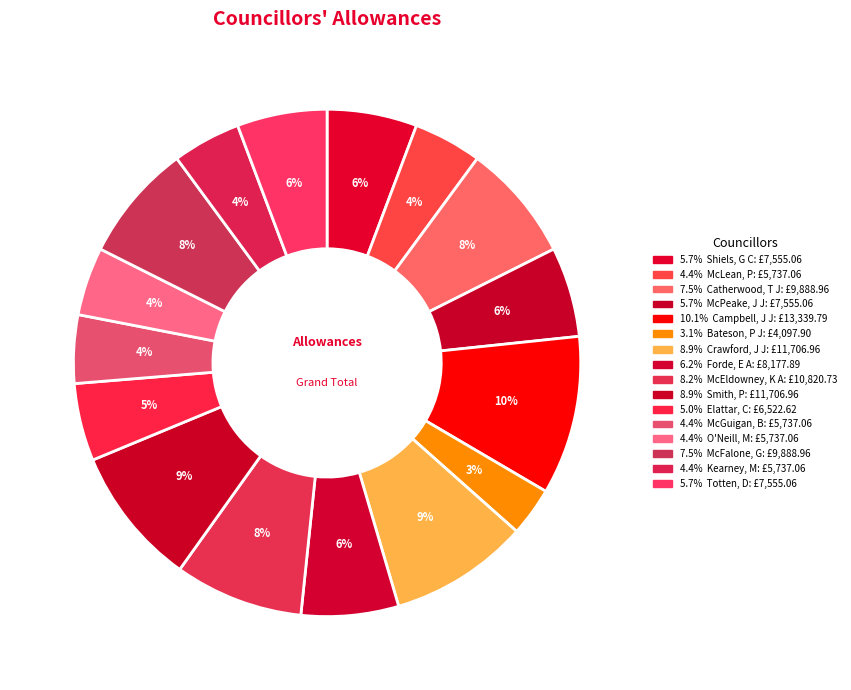

How many slices are in this pie chart?

16